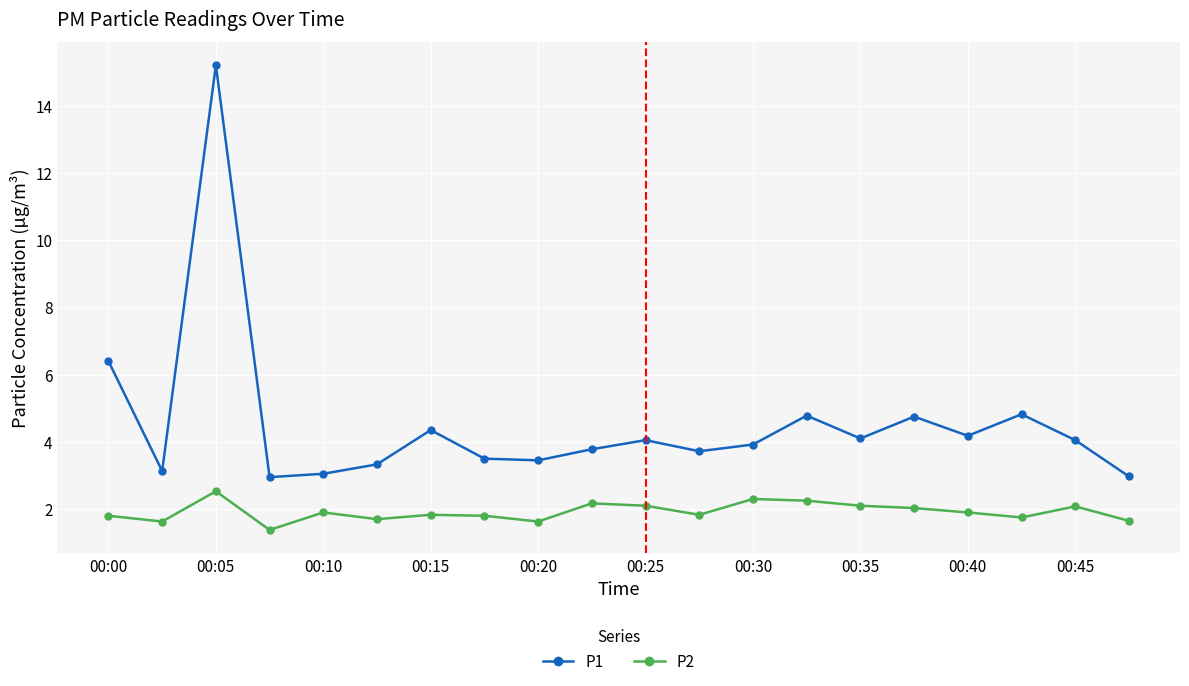

True or false: P2 and P1 cross at least once.

False